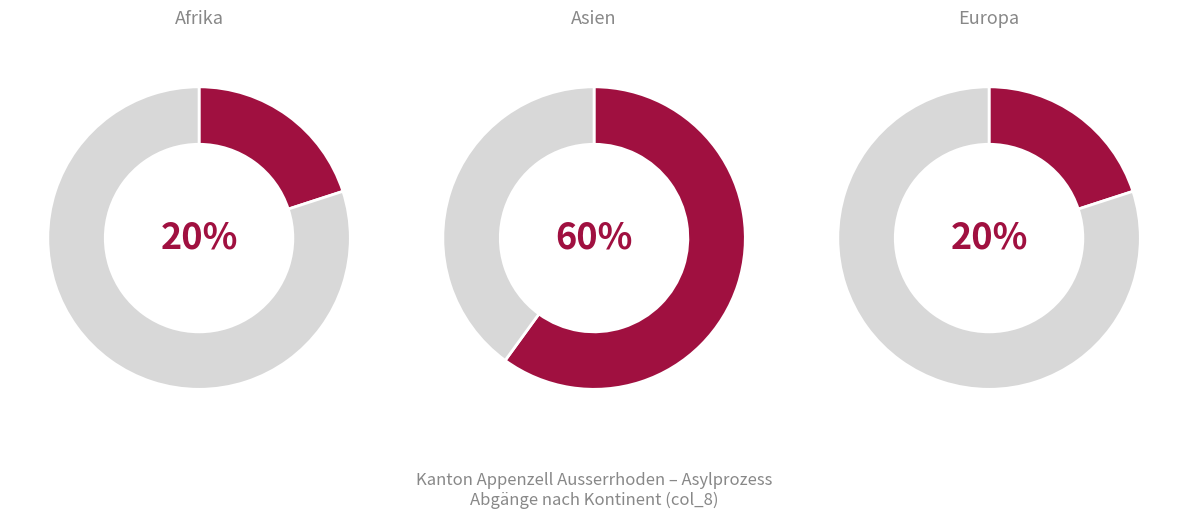

True or false: Asien accounts for 62% of the total.

False